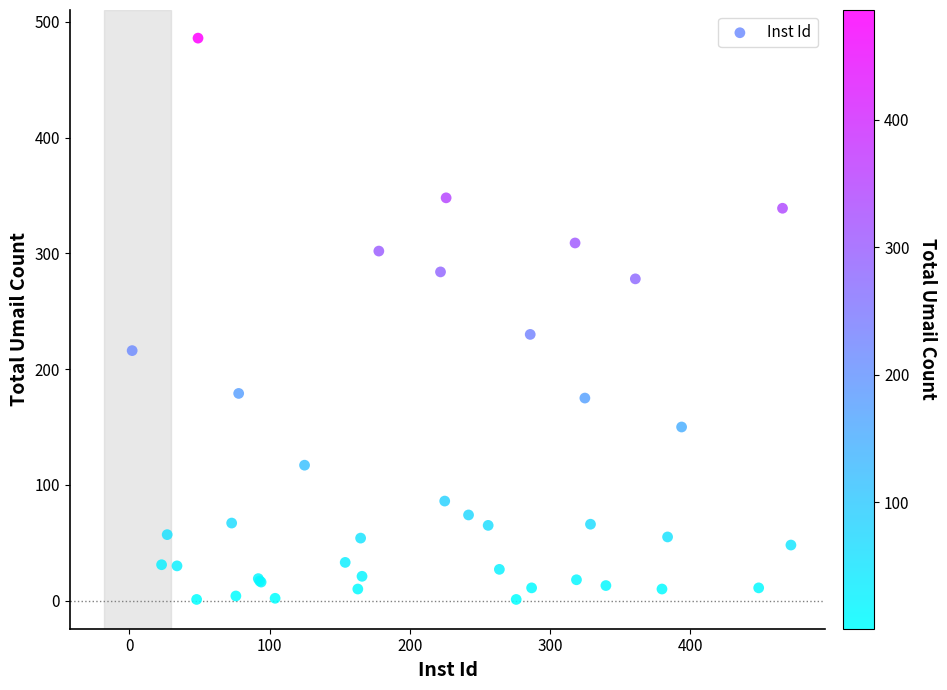

What Y value in the scatter plot is closest to 243?

230